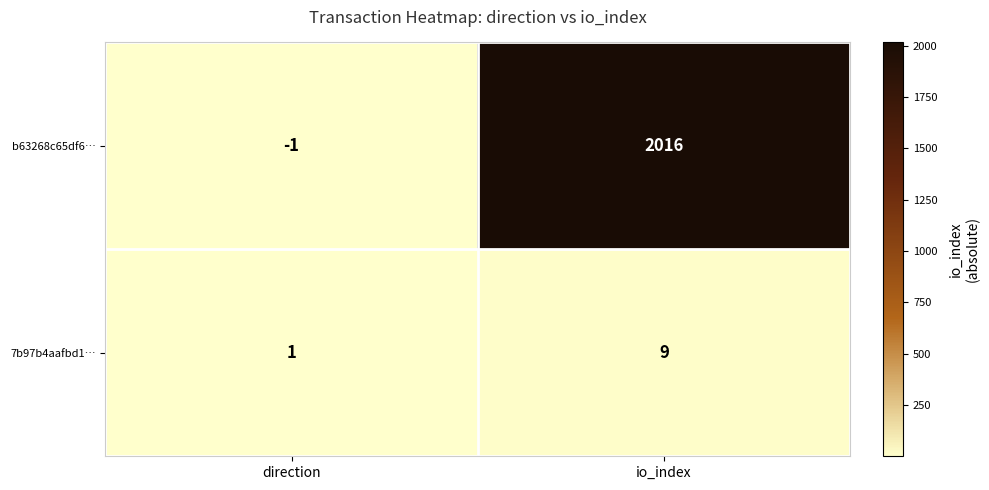

Count the number of data series in this chart.

2